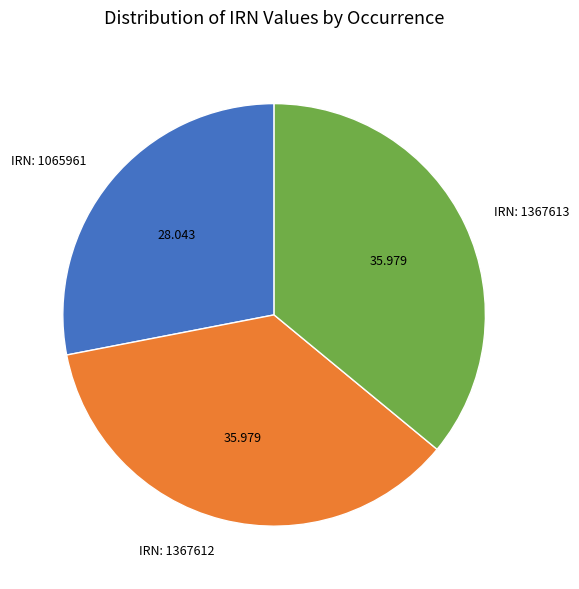

Does IRN: 1367613 account for over 50% of the chart?

No